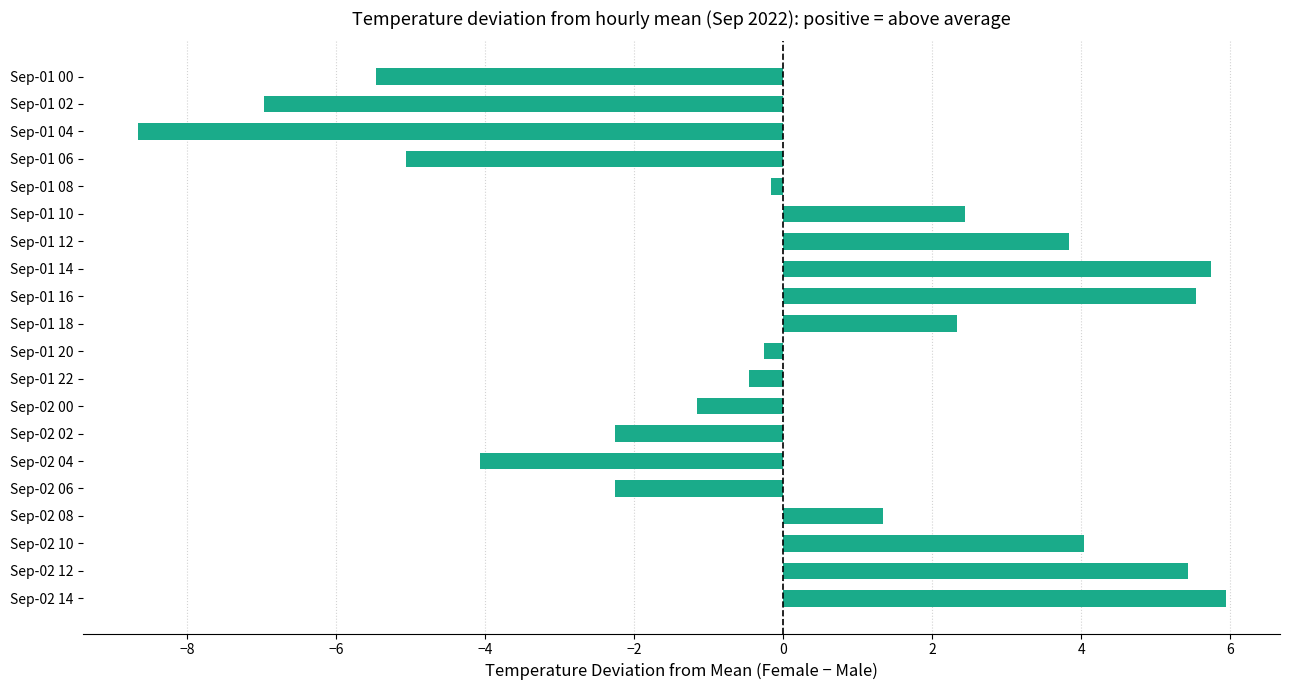

The chart shows a value of 6.7 at Sep-01 12. True or false?

False